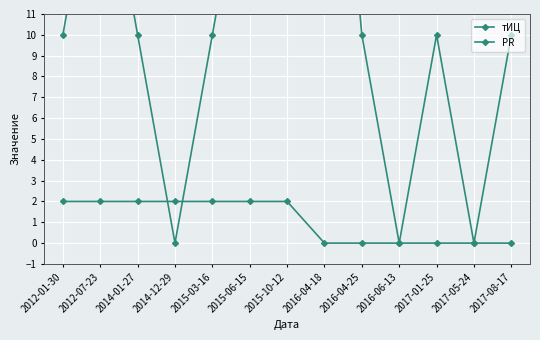

What is the label of the 10th point from the left?

2016-06-13